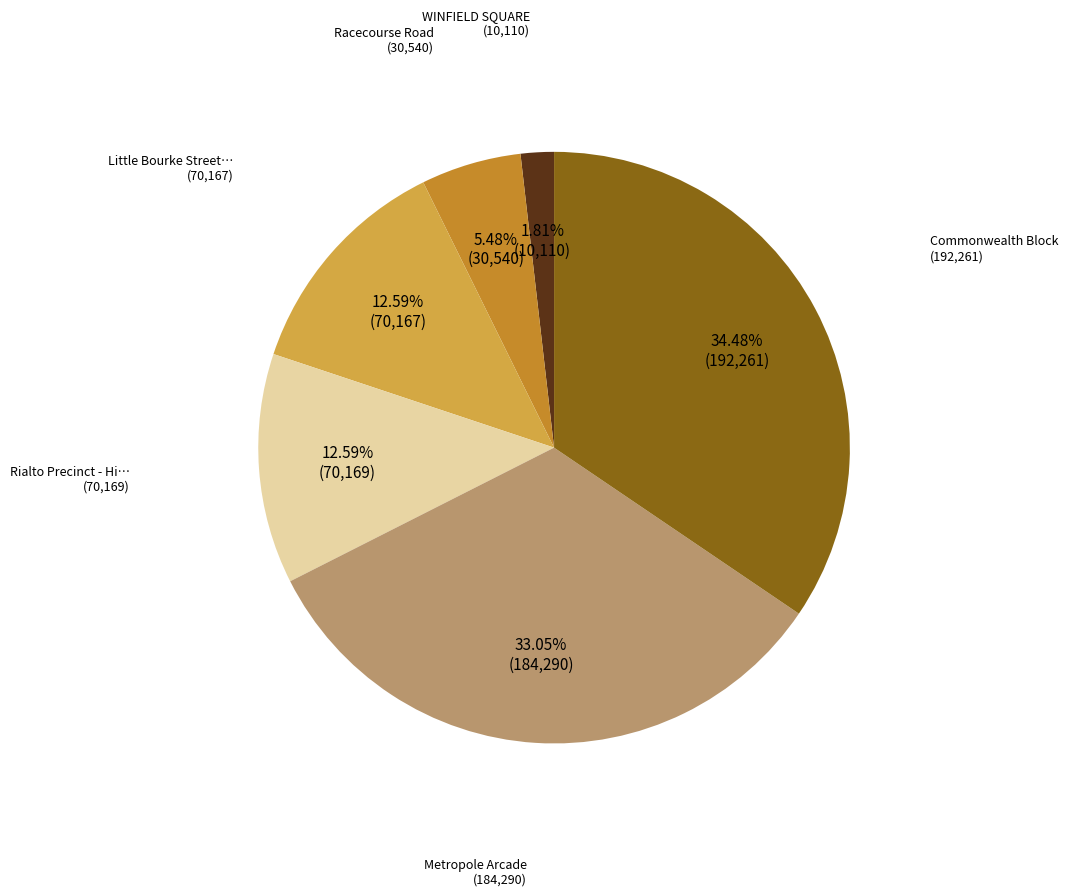

How many segments does this pie chart have?

6